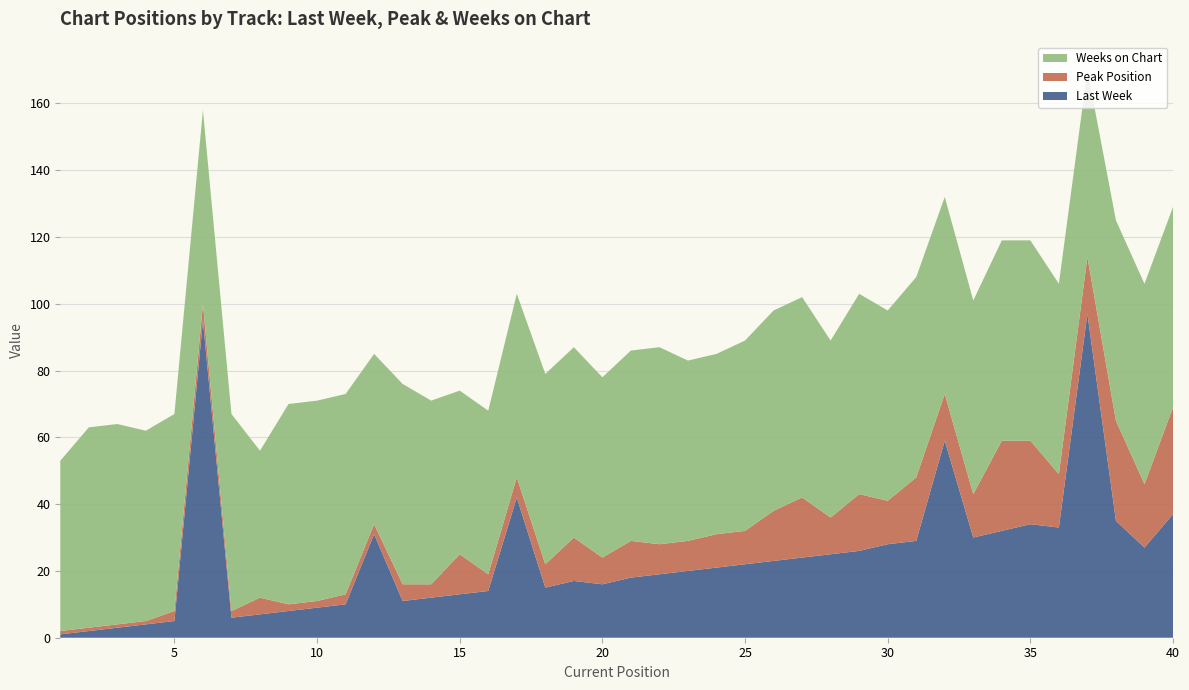

Reading left to right, transcribe all the data shown in this chart.

Last Week: 1=1	2=2	3=3	4=4	5=5	6=95	7=6	8=7	9=8	10=9	11=10	12=31	13=11	14=12	15=13	16=14	17=42	18=15	19=17	20=16	21=18	22=19	23=20	24=21	25=22	26=23	27=24	28=25	29=26	30=28	31=29	32=59	33=30	34=32	35=34	36=33	37=97	38=35	39=27	40=37
Peak Position: 1=1	2=1	3=1	4=1	5=3	6=5	7=2	8=5	9=2	10=2	11=3	12=3	13=5	14=4	15=12	16=5	17=6	18=7	19=13	20=8	21=11	22=9	23=9	24=10	25=10	26=15	27=18	28=11	29=17	30=13	31=19	32=14	33=13	34=27	35=25	36=16	37=17	38=30	39=19	40=32
Weeks on Chart: 1=51	2=60	3=60	4=57	5=59	6=58	7=59	8=44	9=60	10=60	11=60	12=51	13=60	14=55	15=49	16=49	17=55	18=57	19=57	20=54	21=57	22=59	23=54	24=54	25=57	26=60	27=60	28=53	29=60	30=57	31=60	32=59	33=58	34=60	35=60	36=57	37=56	38=60	39=60	40=60